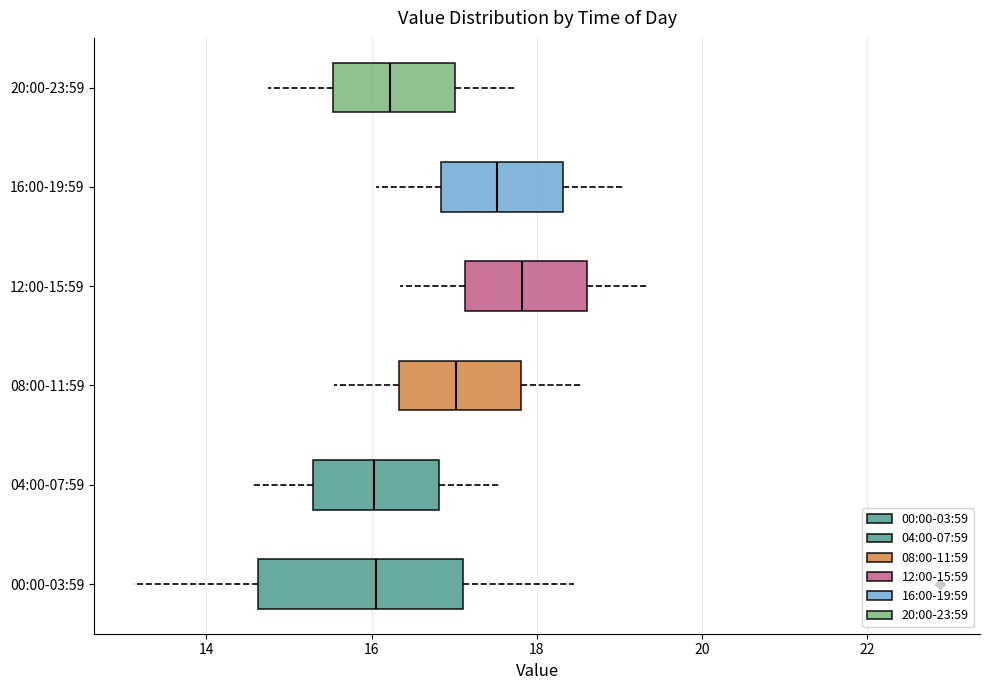

Which box is the widest, from its left edge to its right edge?

00:00-03:59